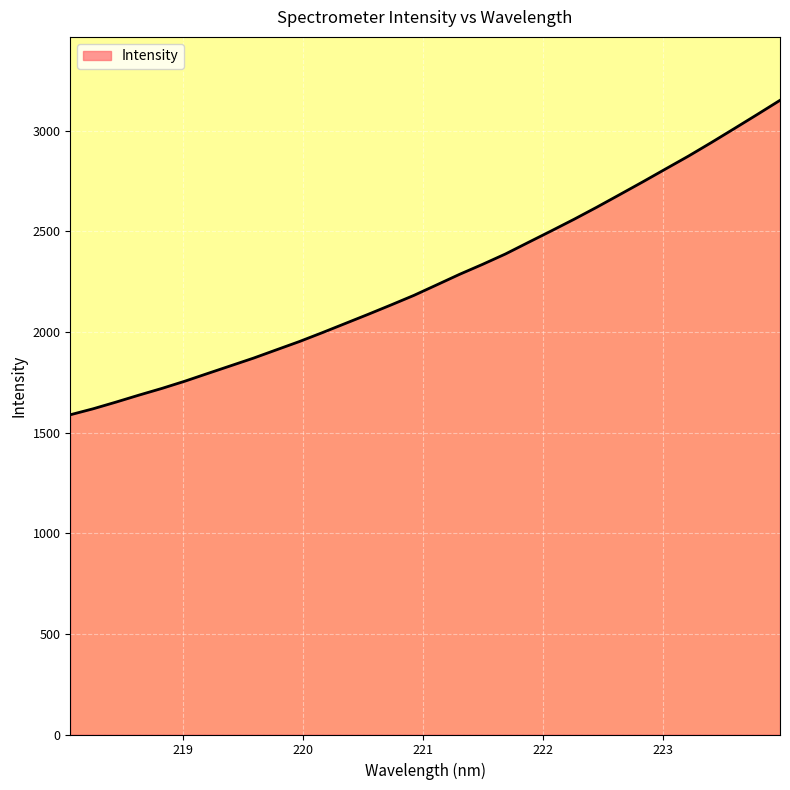

What is the difference between the maximum and minimum values?

1562.6